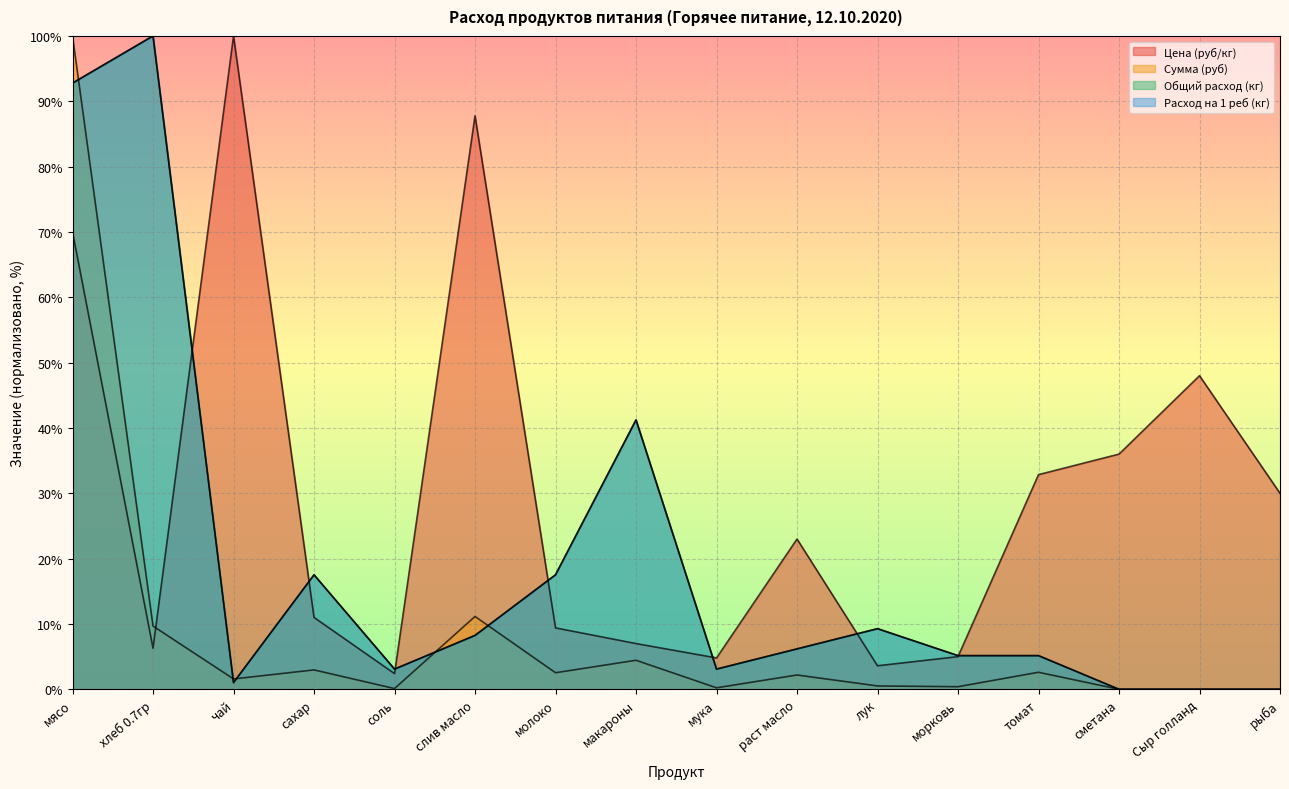

Rank the series by their maximum value, from lowest to highest.

Цена (руб/кг), Сумма (руб), Общий расход (кг), Расход на 1 реб (кг)